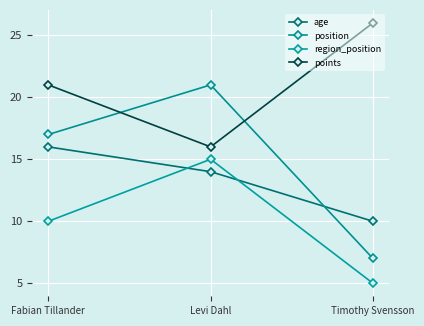

What is the spread (max minus min) of values at Fabian Tillander?

11